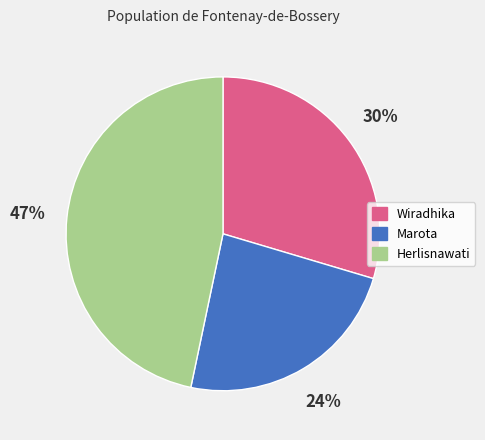

Is the sum of Herlisnawati and Marota greater than half?

Yes